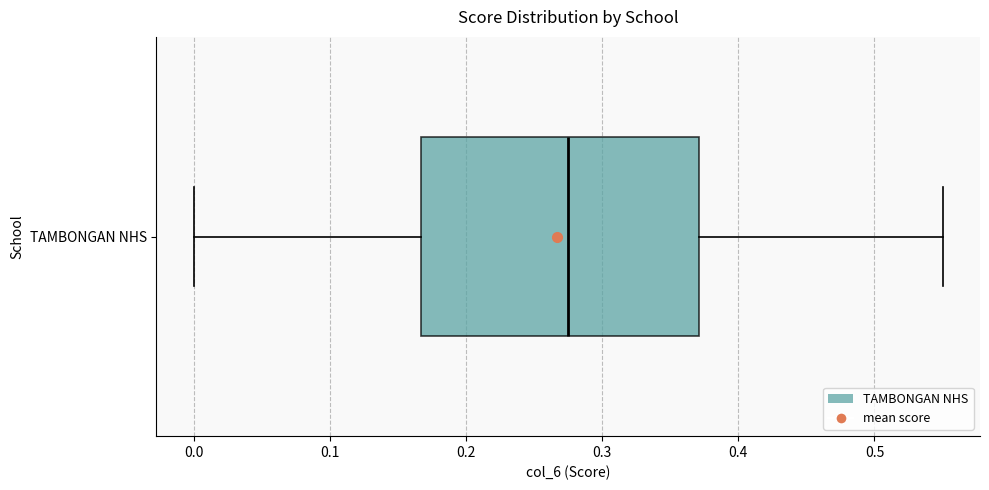

Where is the right edge of the box for TAMBONGAN NHS on the x-axis? The values are not printed on the chart, so give them approximately, as read against the axis.

0.37